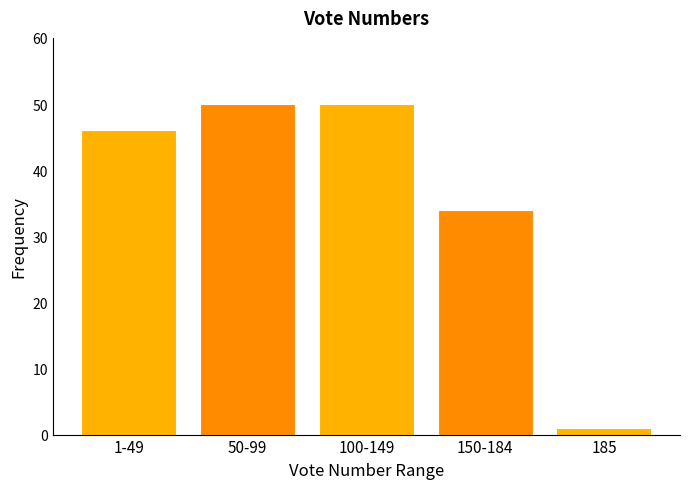

Reading left to right, extract all data points from this chart.

46	50	50	34	1